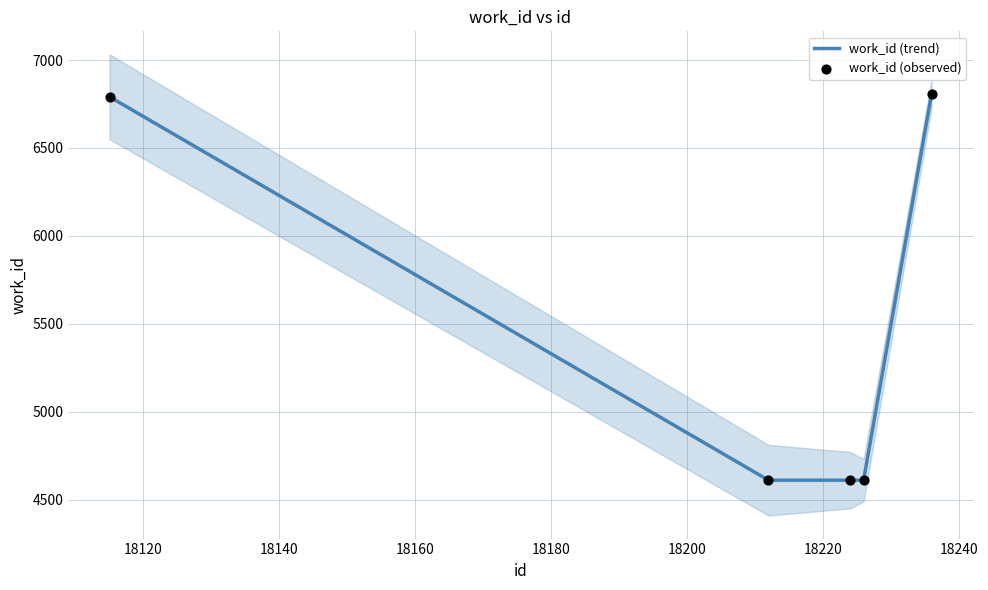

Is the value of work_id (observed) at 18100 greater than the value of work_id (trend) at 18160?

Yes